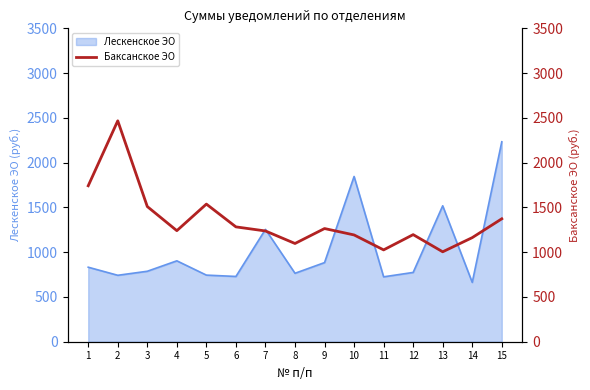

What is the difference between the maximum and minimum values?

1462.8